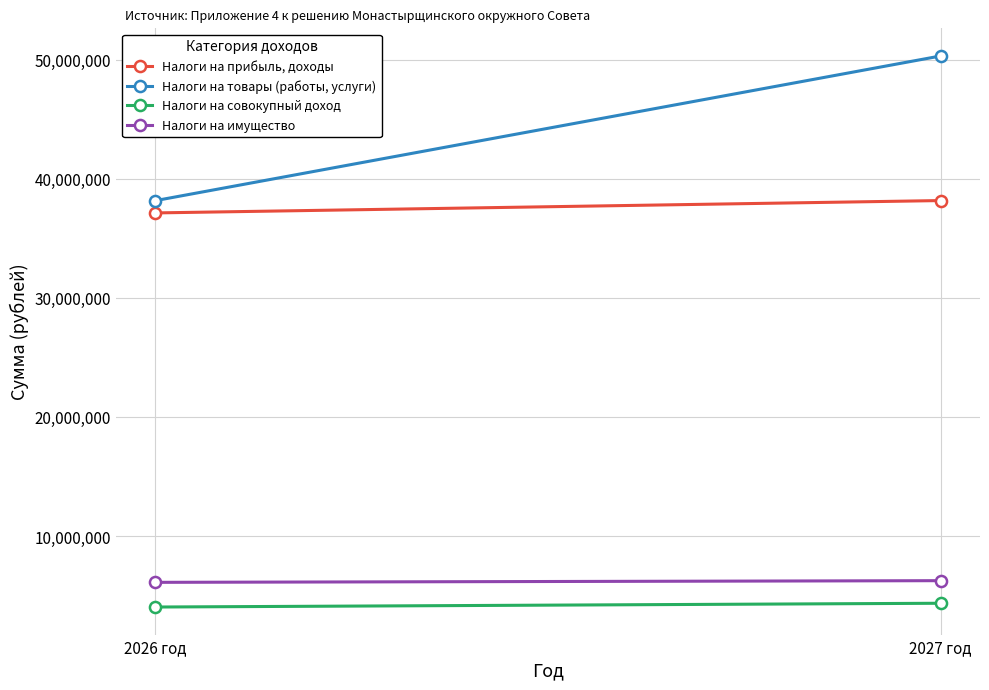

Which series has the largest range (max minus min)?

Налоги на товары (работы, услуги)